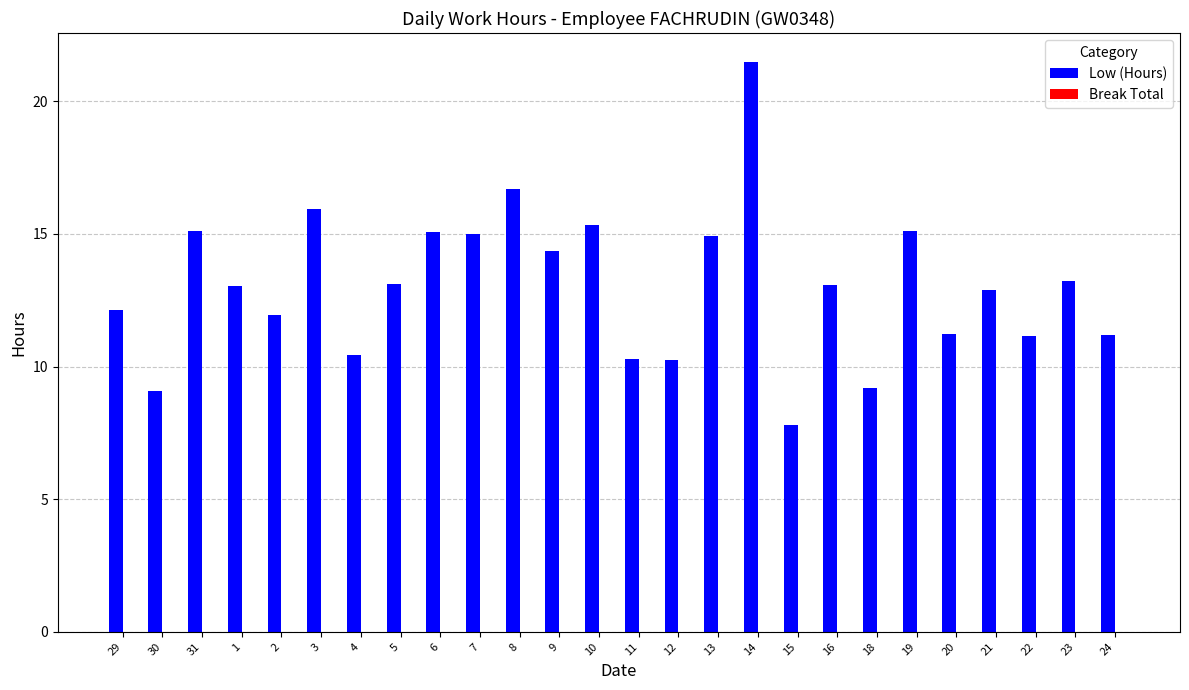

Are the bars horizontal?

No